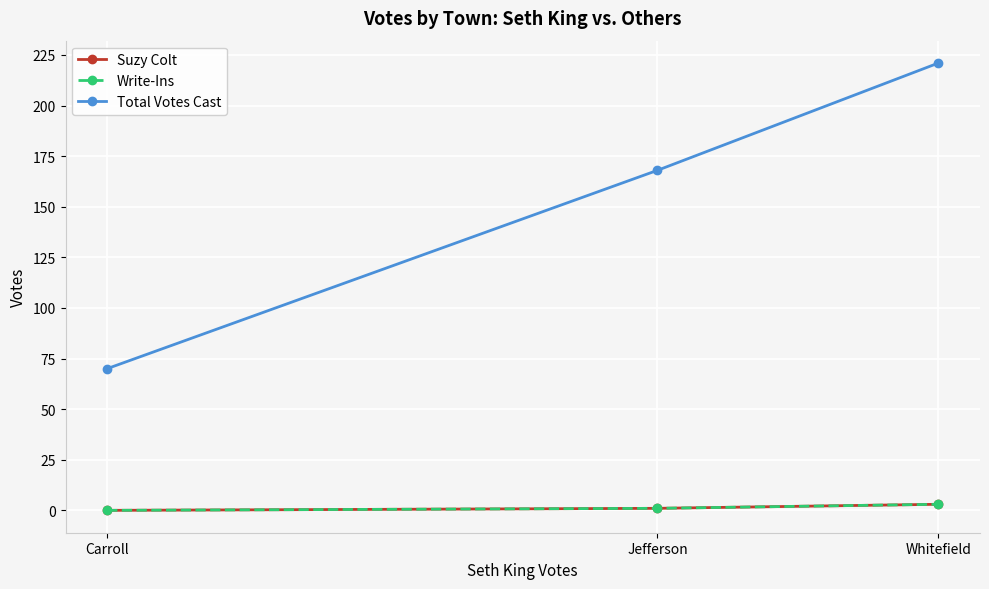

The value of Total Votes Cast at Jefferson is 168. True or false?

True